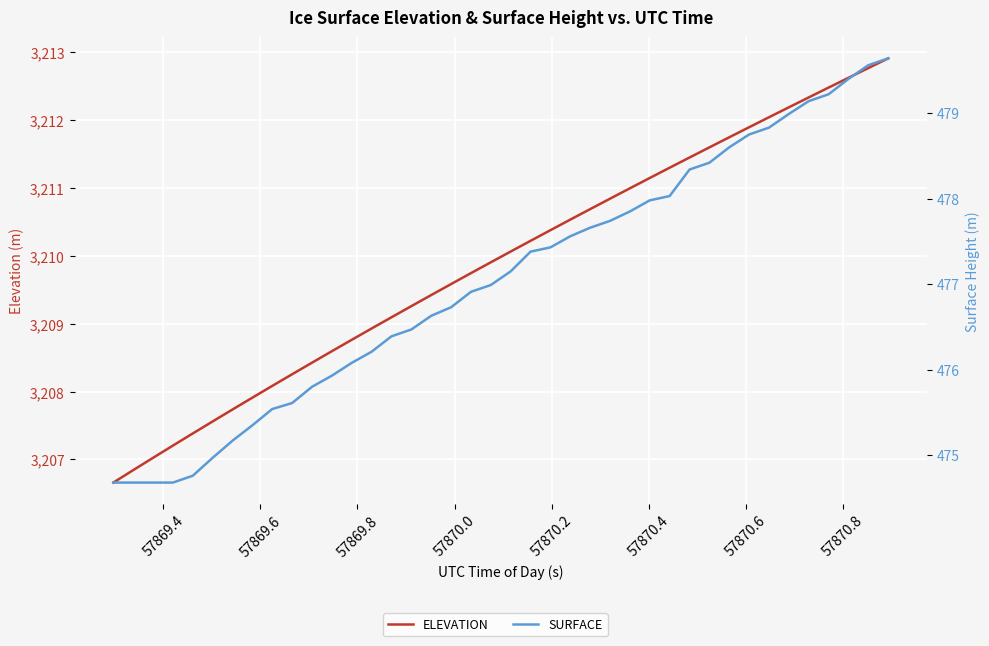

What is the sum of all ELEVATION values?

128396.6